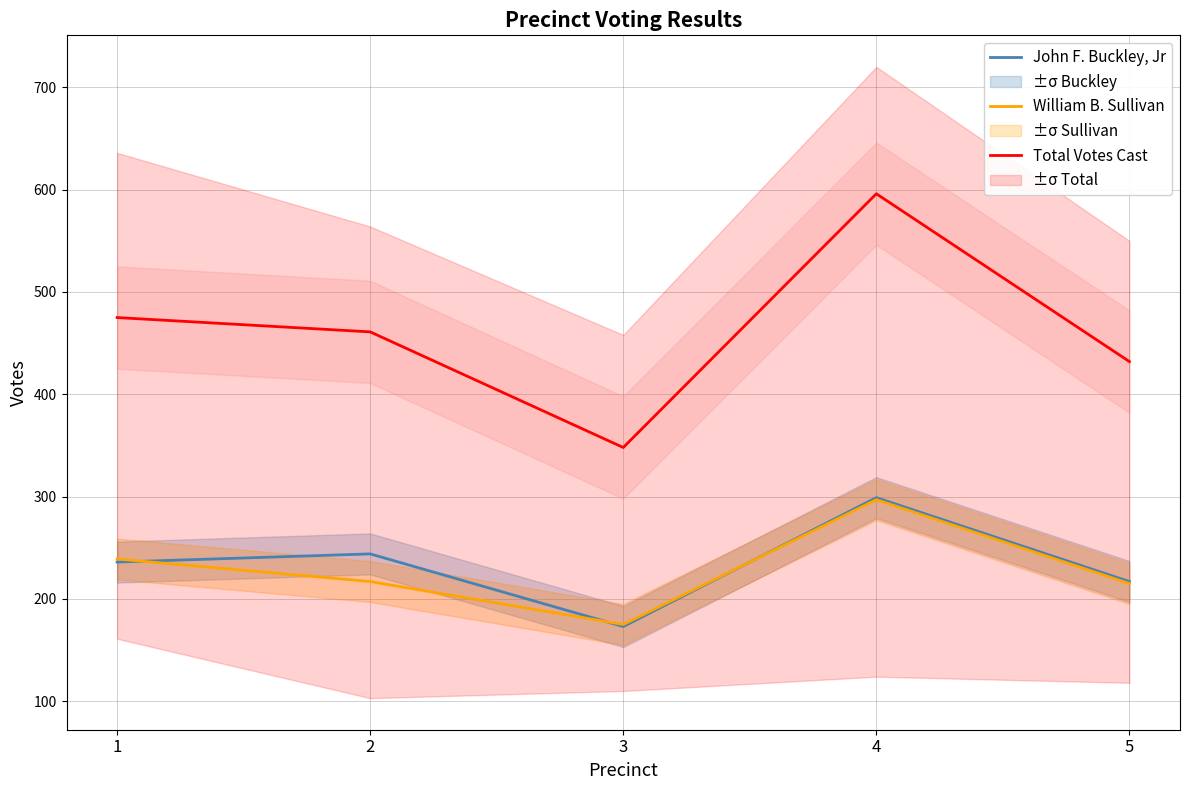

Which series has the largest total across all categories?

Total Votes Cast